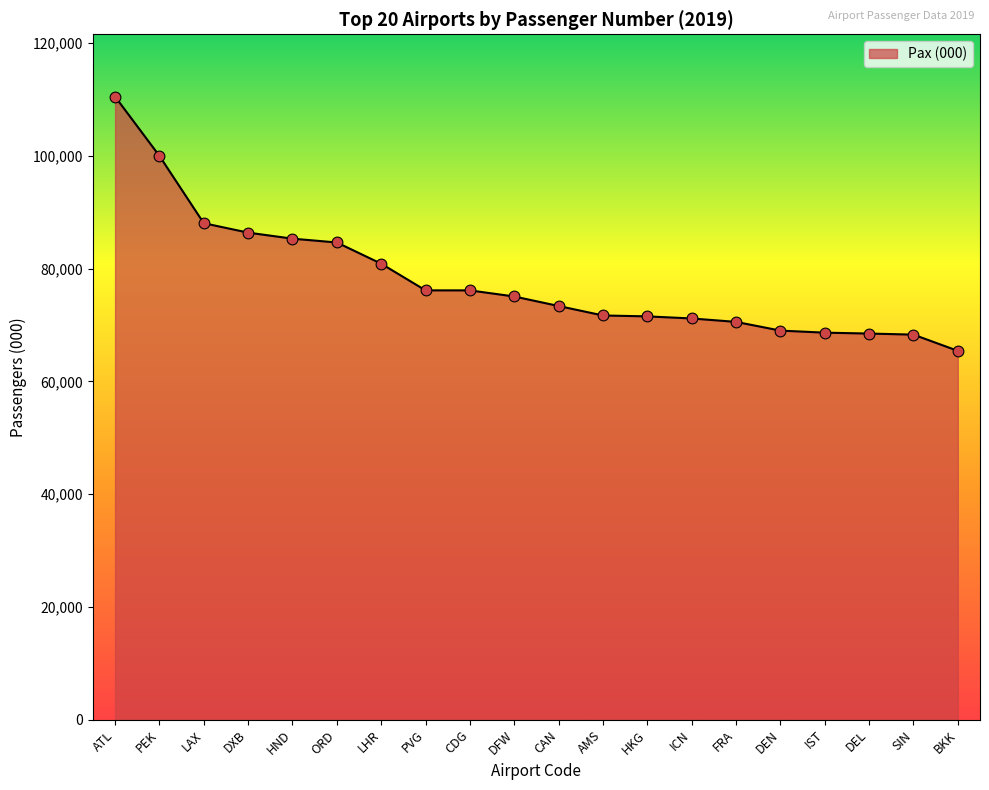

What is the ratio of the value at LAX to the value at HKG?

1.2